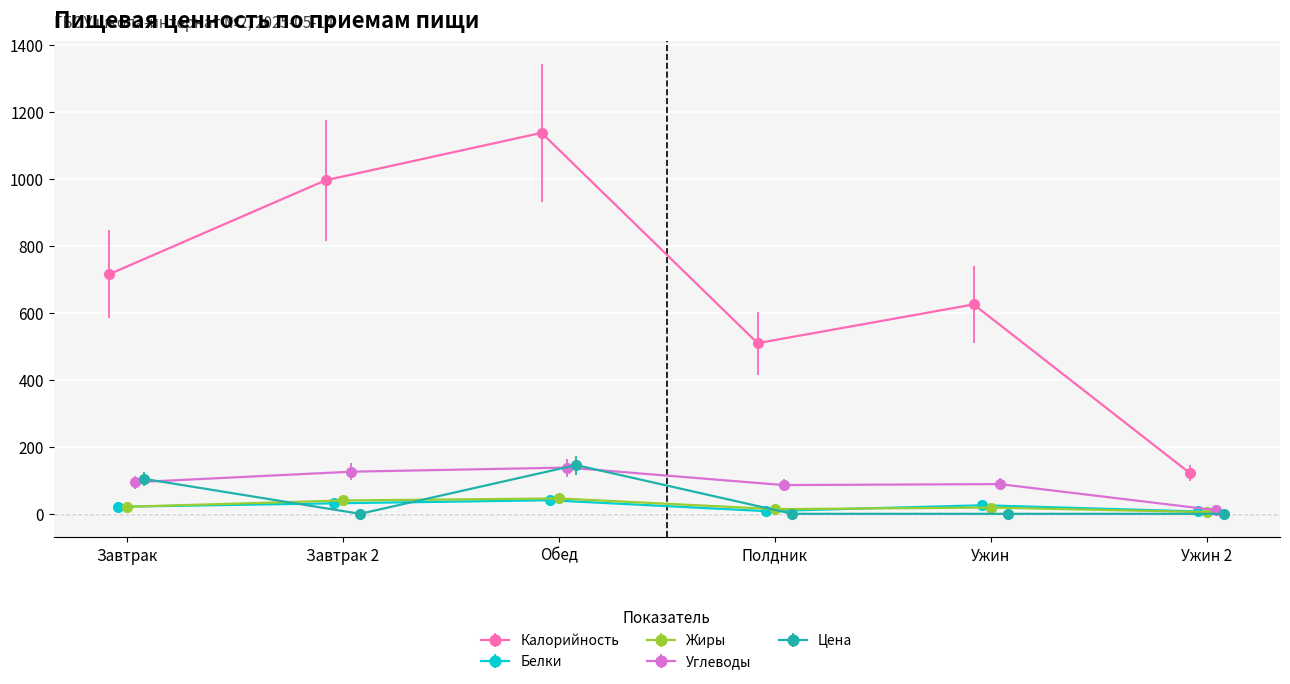

In Калорийность, how many points are lower than both neighbors (excluding endpoints)?

1